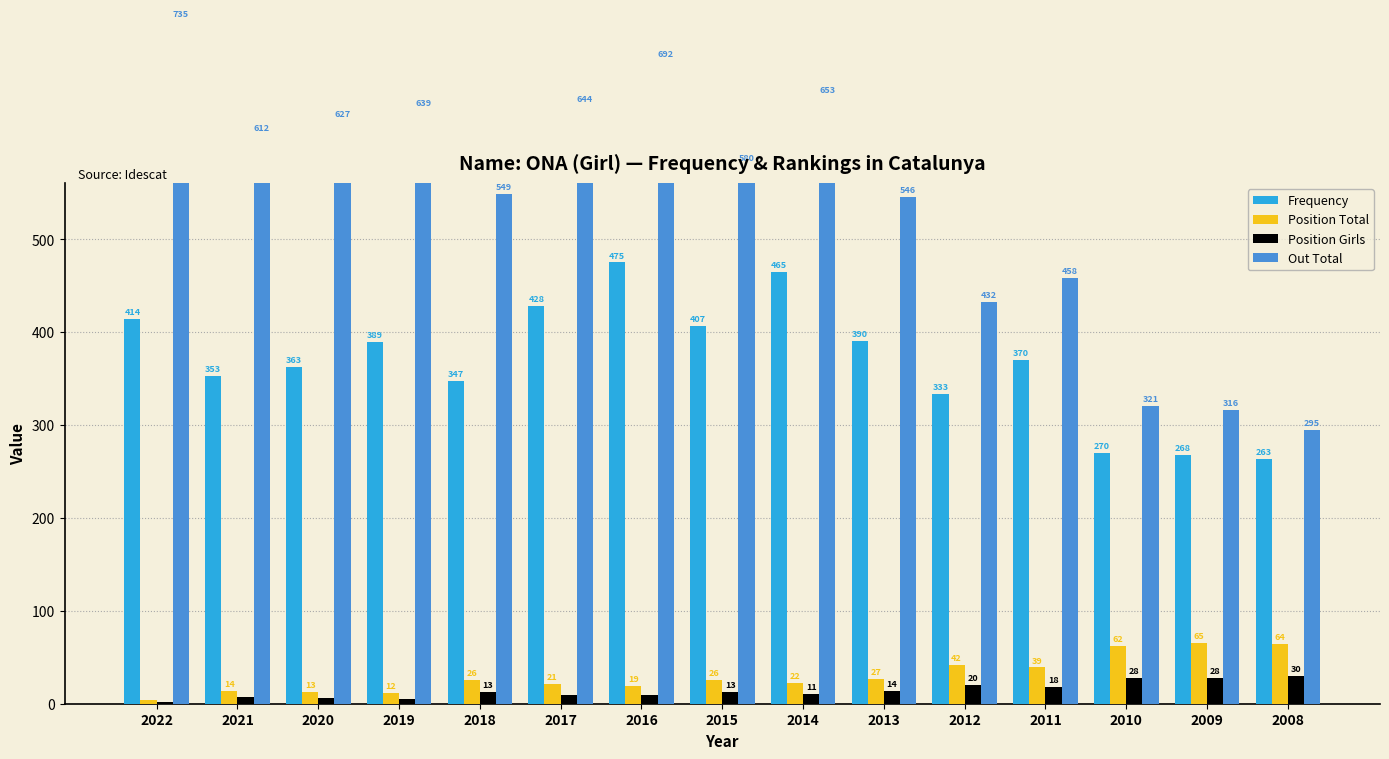

At which category is the sum across all series the highest?

2016